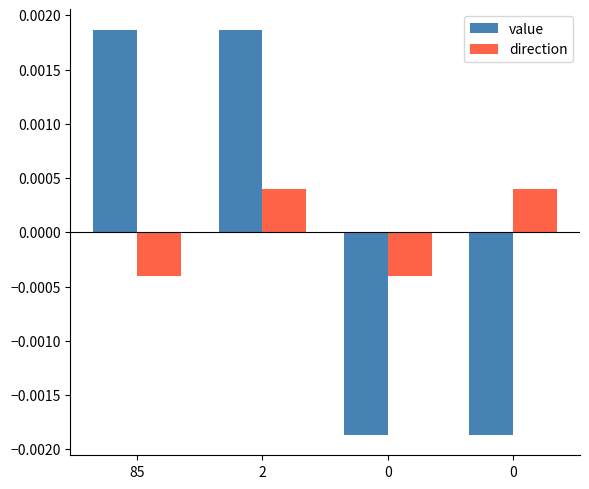

How many groups of bars are there?

4